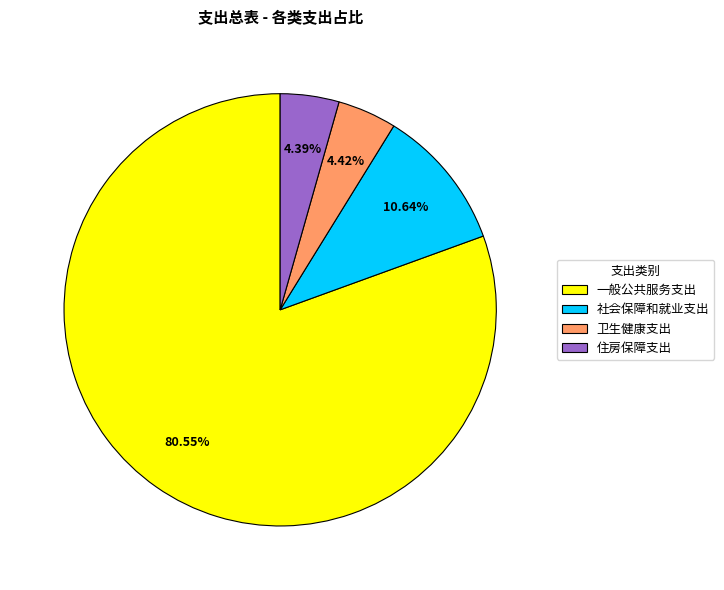

To the nearest percent, what is the difference between the 住房保障支出 and 社会保障和就业支出 slice percentages?

6%